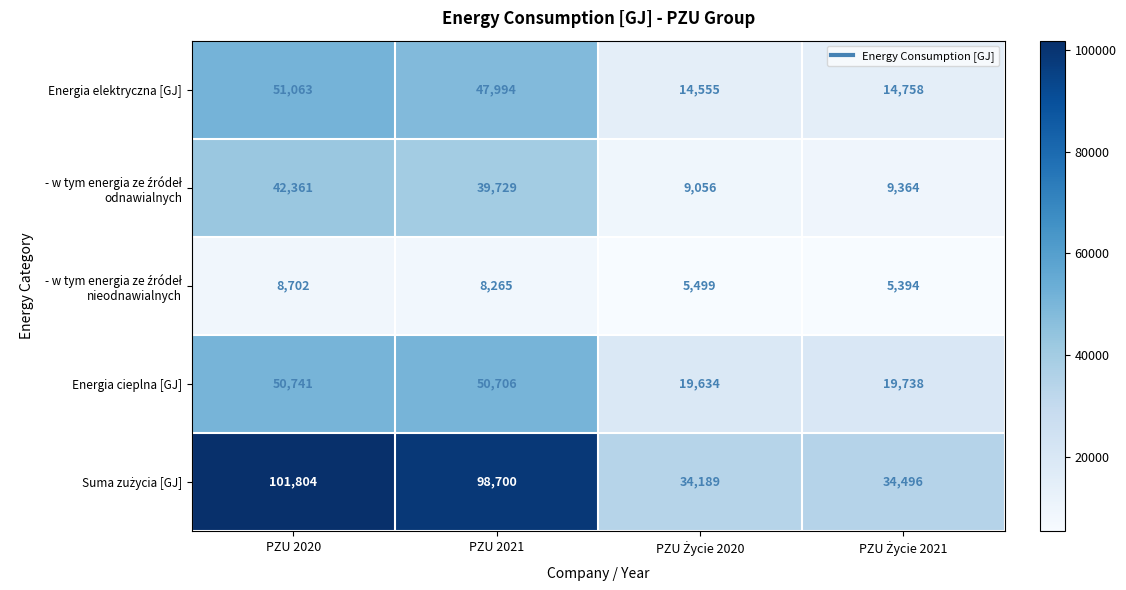

At which label does Energia cieplna [GJ] first exceed 50706?

PZU 2020